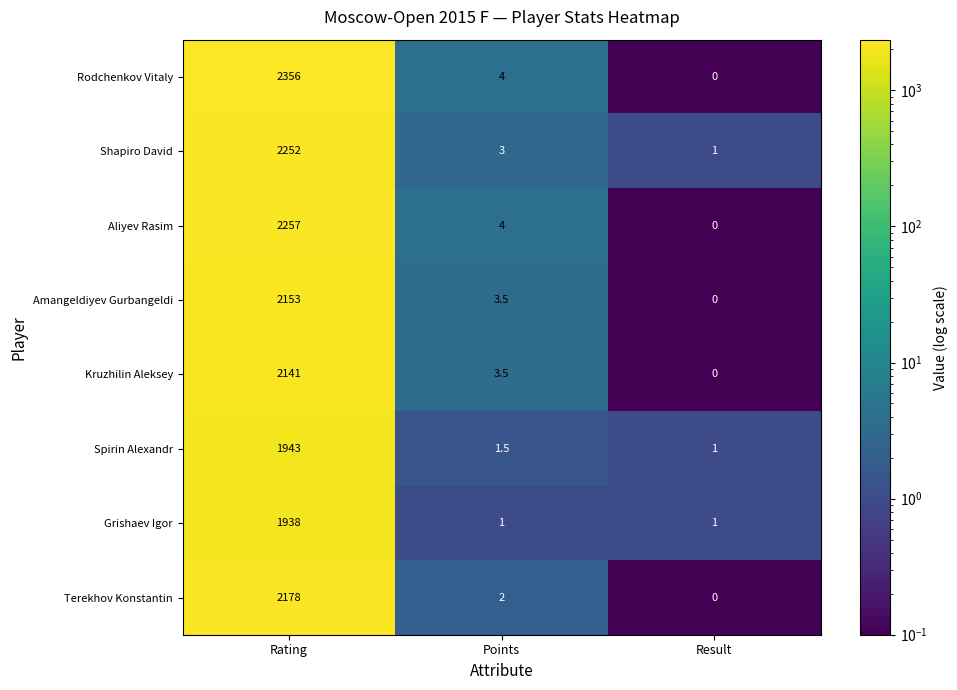

How many distinct data groups are displayed?

8